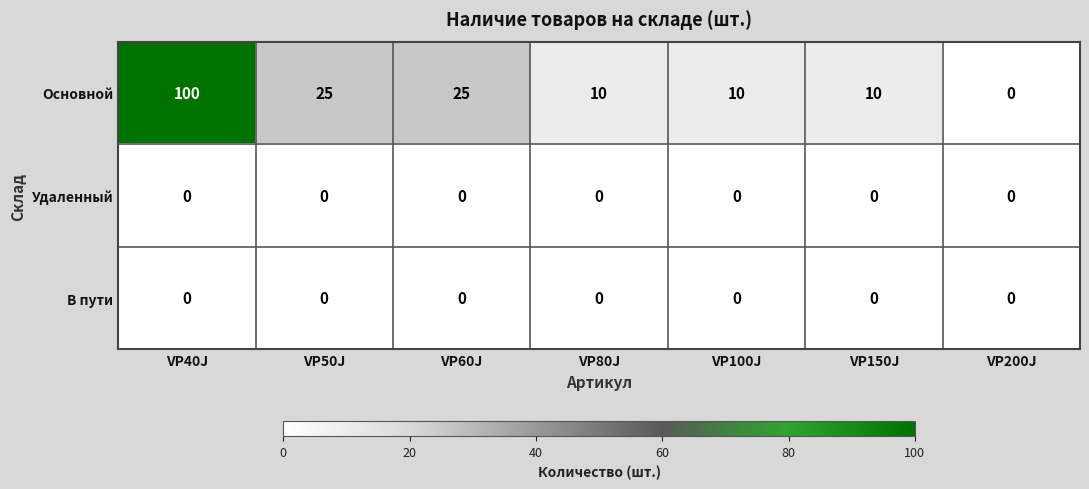

Which series has the largest range (max minus min)?

Основной